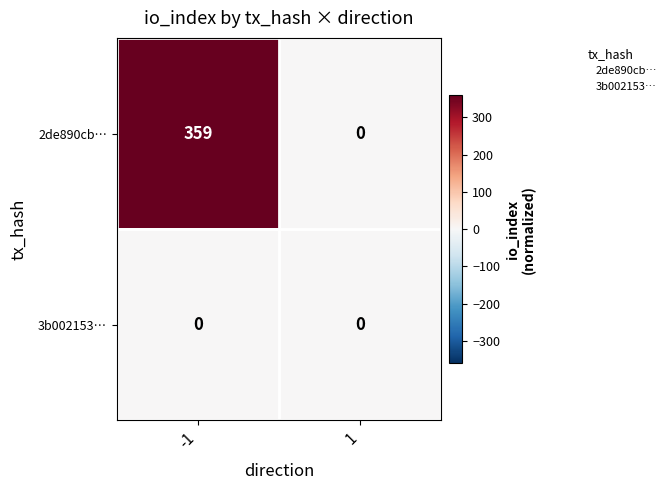

How many distinct data groups are displayed?

2